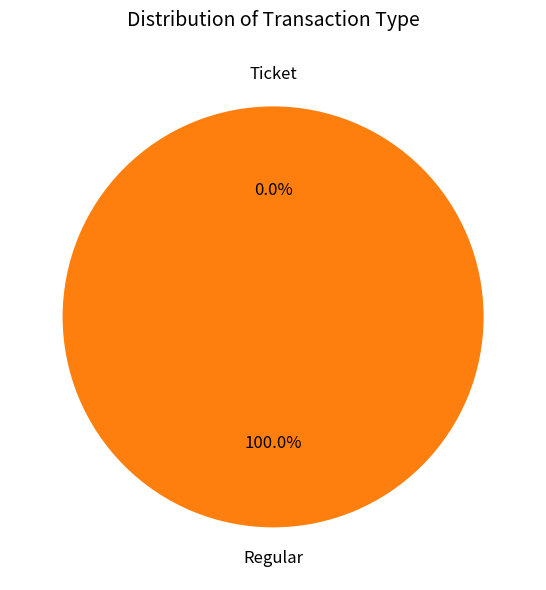

How many segments does this pie chart have?

2